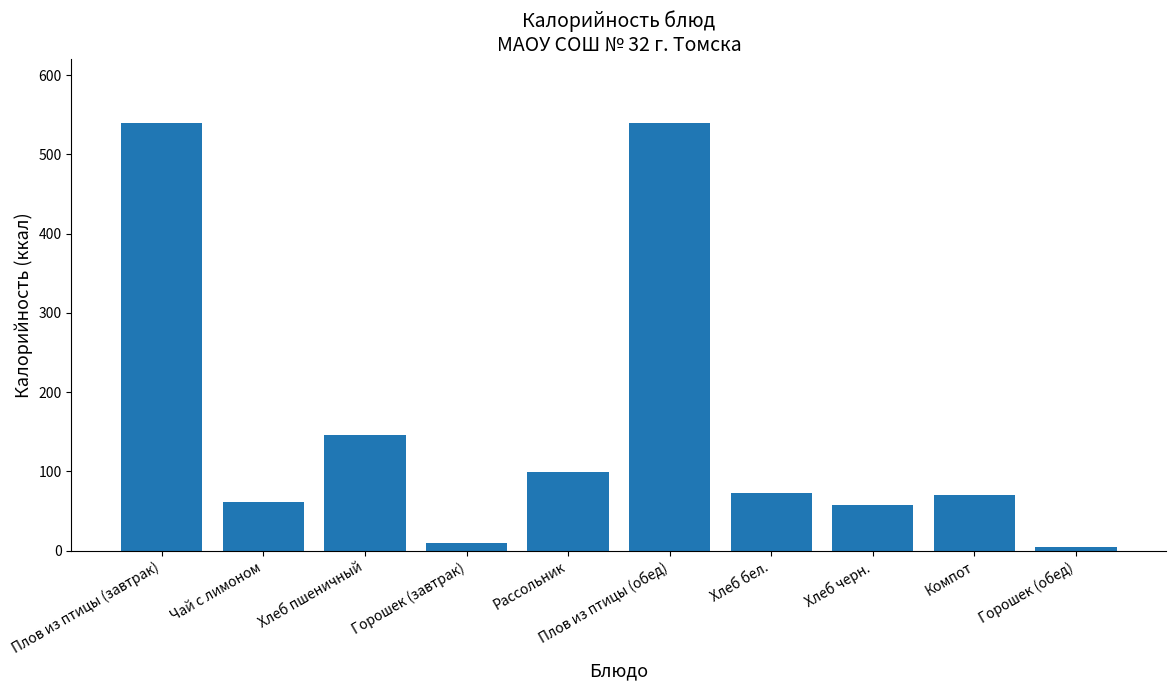

What is the average value?

160